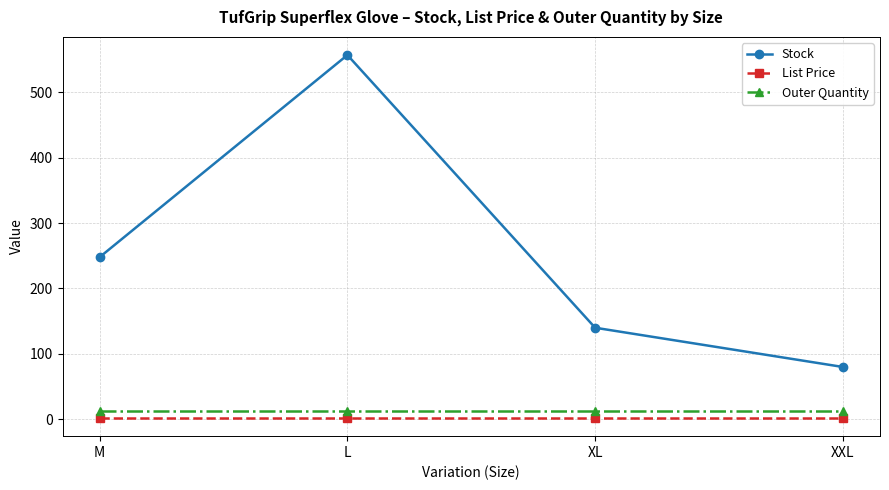

True or false: List Price and Stock intersect in this chart.

False